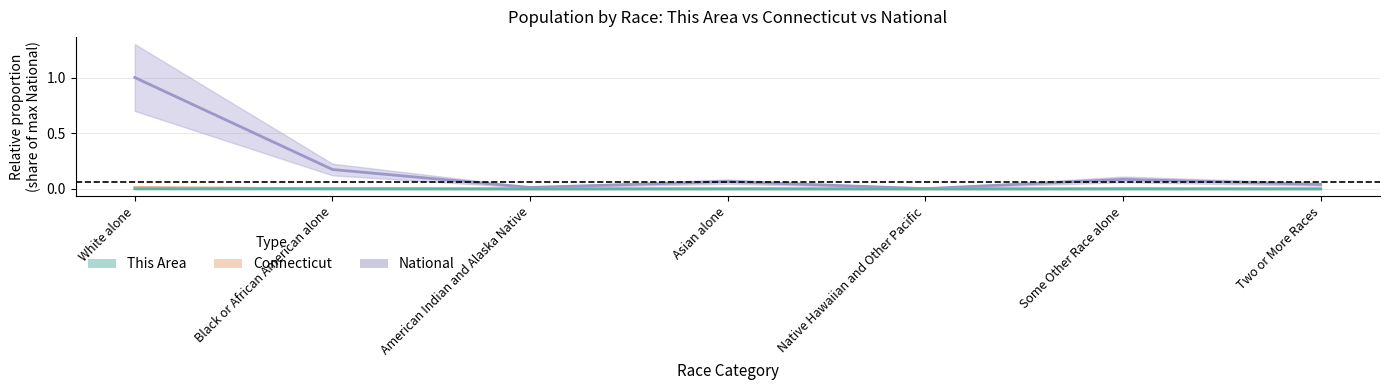

Where is the first local maximum for Connecticut?

Asian alone